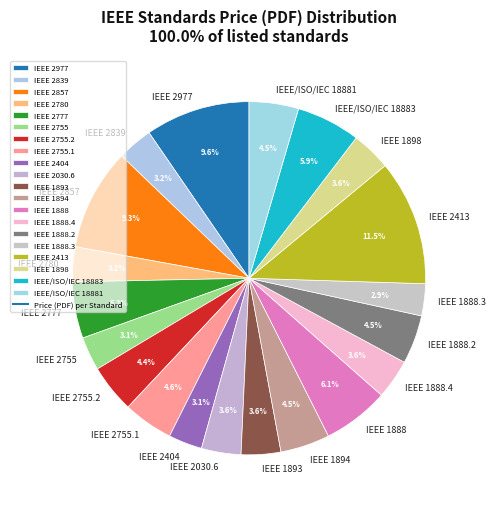

What percentage do IEEE 2780 and IEEE 2755.1 together represent?

7.8%